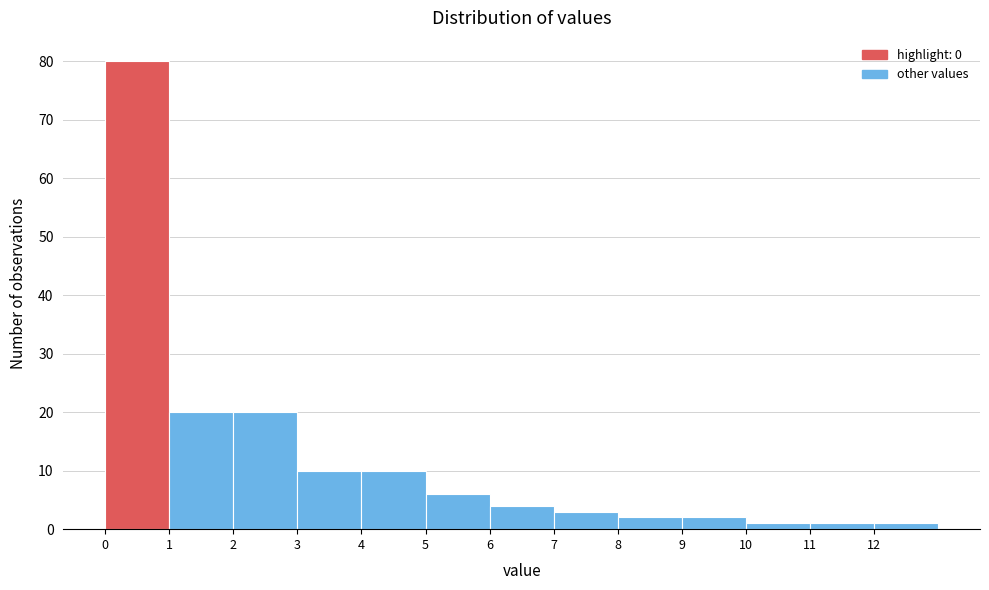

Reading left to right, list every bar in this chart as the range it spans on the x-axis followed by its height. The values are not printed on the chart, so give them approximately, as read against the axis.

0 to 1: 80
1 to 2: 20
2 to 3: 20
3 to 4: 10
4 to 5: 10
5 to 6: 6
6 to 7: 4
7 to 8: 3
8 to 9: 2
9 to 10: 2
10 to 11: 1
11 to 12: 1
12 to 13: 1